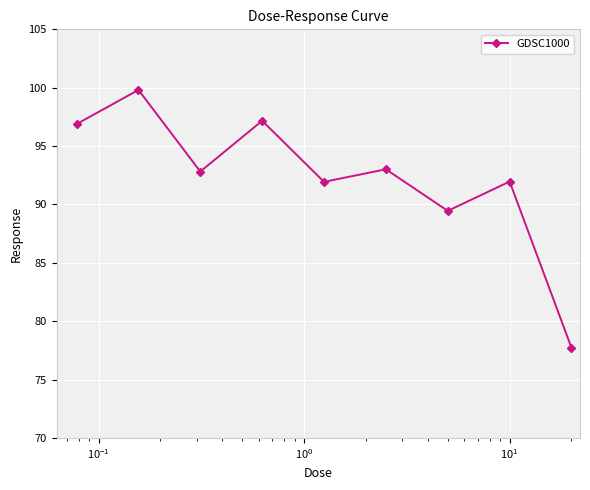

Does the chart display data point markers on the line(s)?

Yes